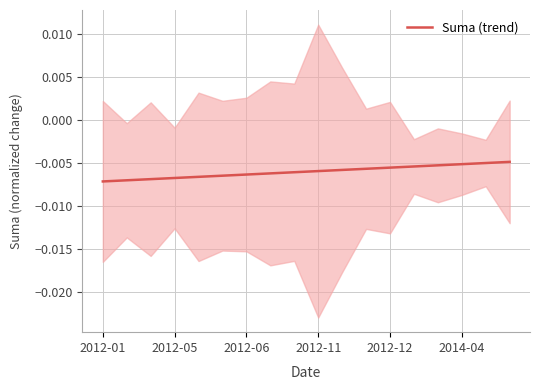

Is it true that the value at 10 is -0.0?

True